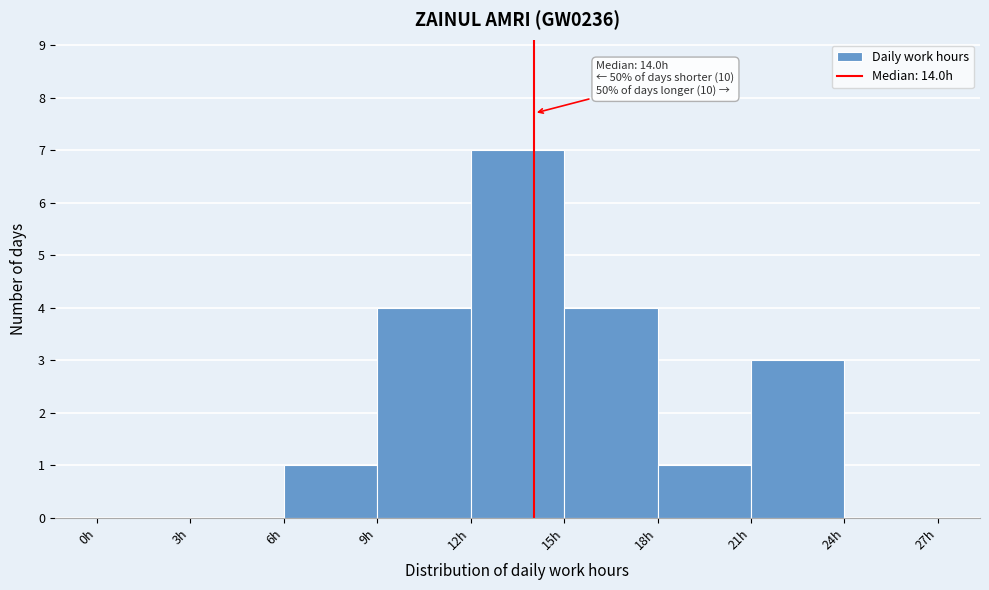

Over which range of the x-axis is the bar tallest?

12 to 15